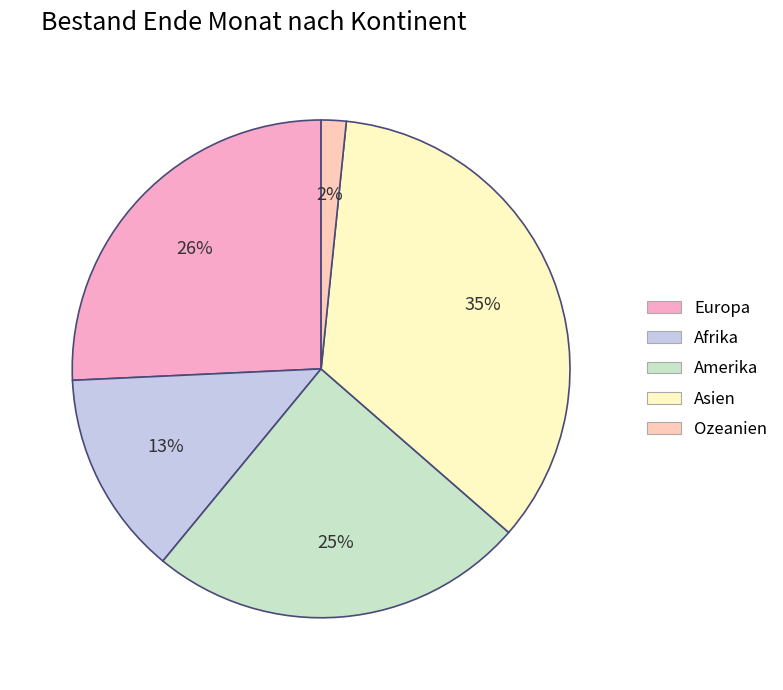

Rank the categories by value from lowest to highest.

Ozeanien, Afrika, Amerika, Europa, Asien